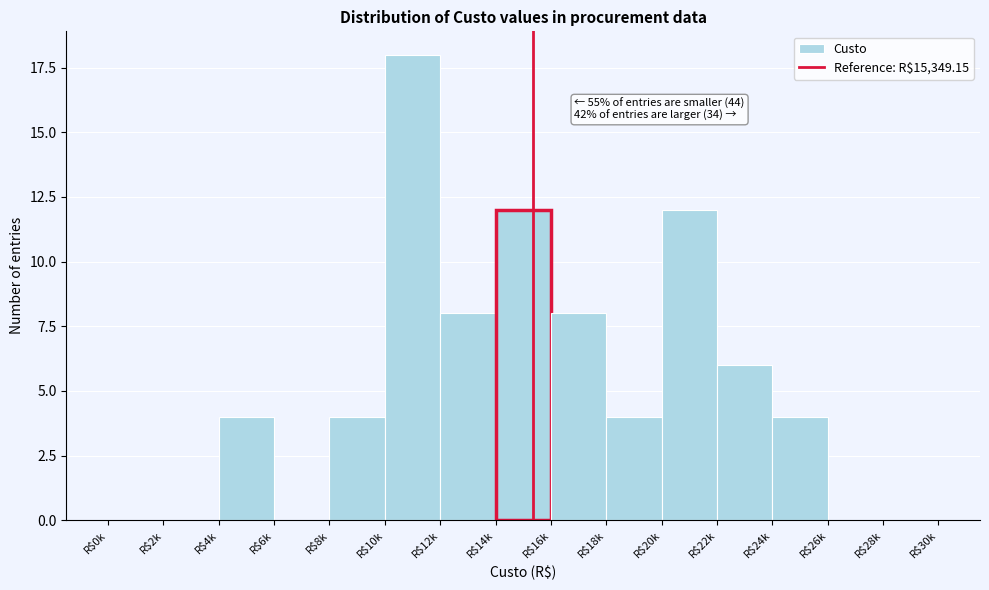

True or false: the data shows 2 at R$22k.

False